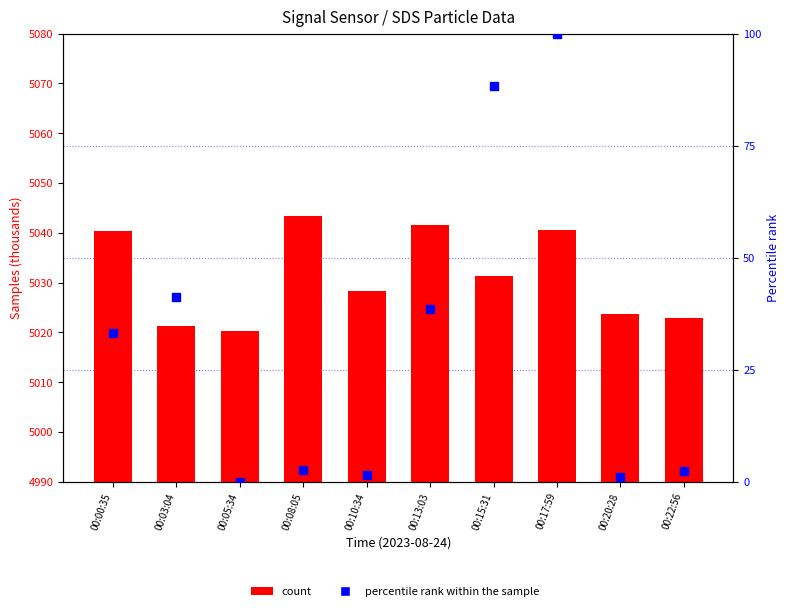

At how many categories does at least one series exceed 4977?

10